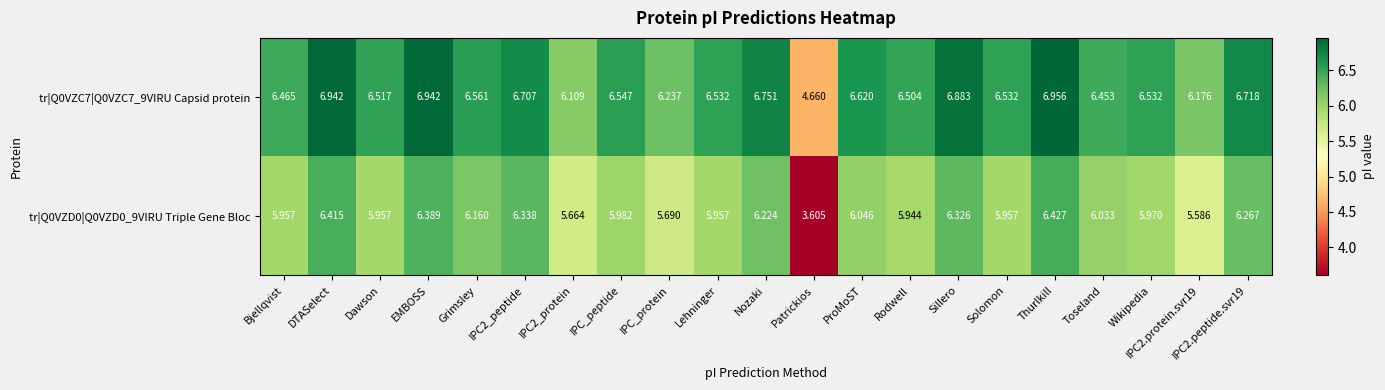

Is the value of tr|Q0VZD0|Q0VZD0_9VIRU Triple Gene Bloc at Nozaki greater than the value of tr|Q0VZC7|Q0VZC7_9VIRU Capsid protein at Patrickios?

Yes